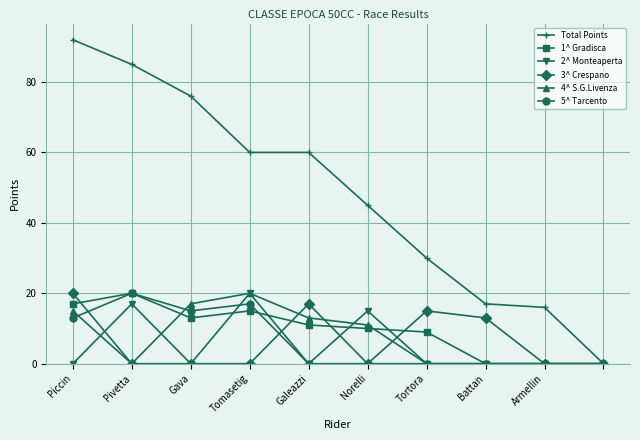

How many data points in 4^ S.G.Livenza are less than 11?

5